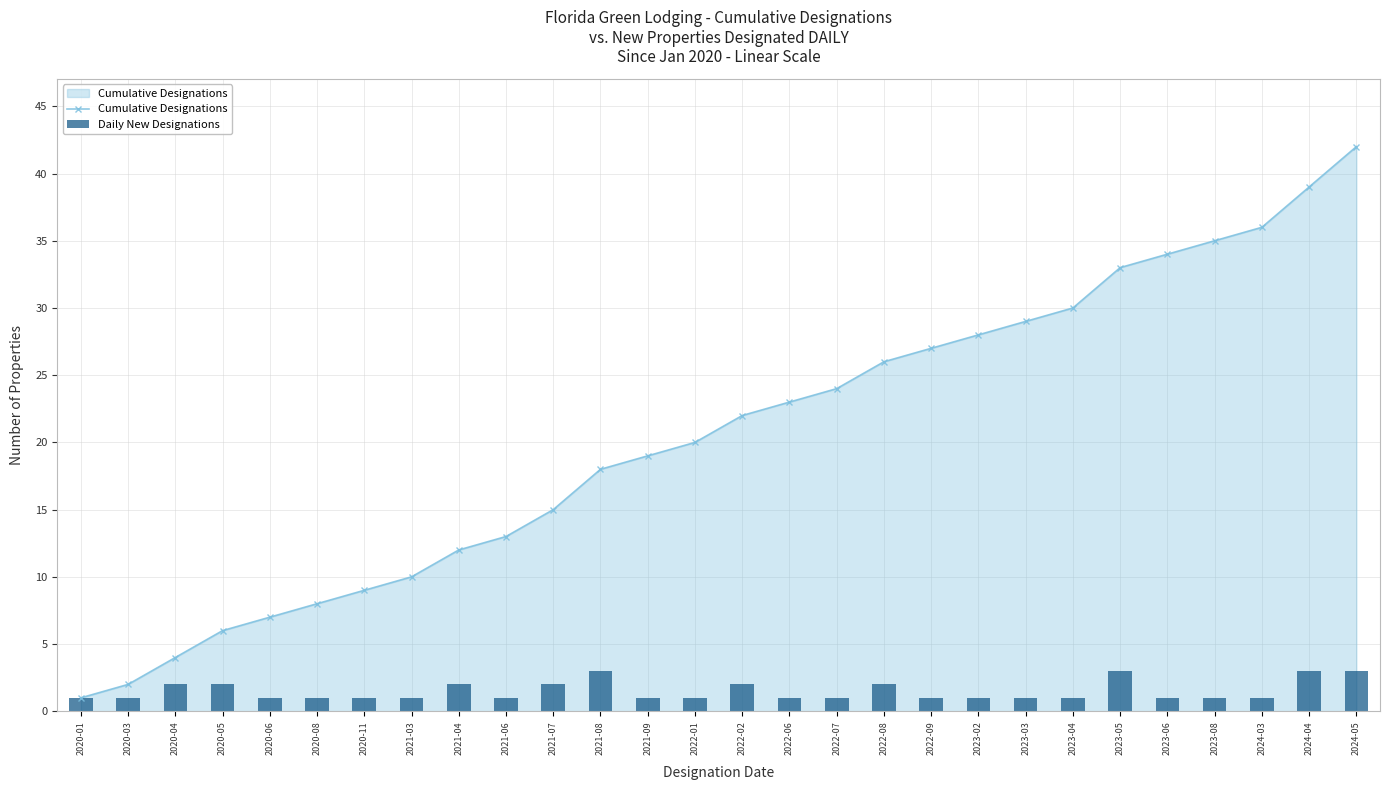

Is it true that Cumulative Designations equals 36 at 2024-03?

True